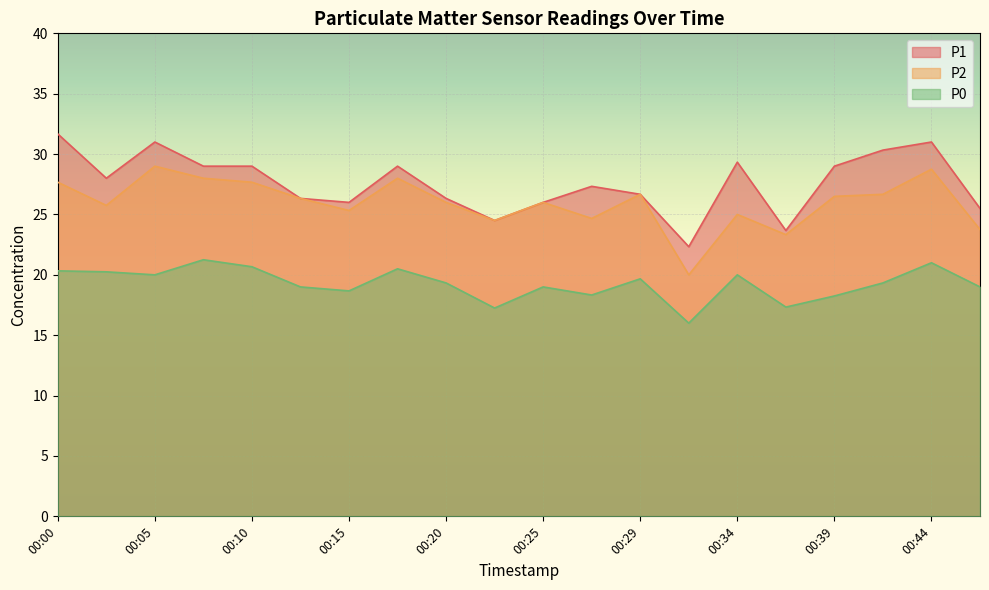

Rank the series at 00:42 from lowest to highest value.

P0, P2, P1